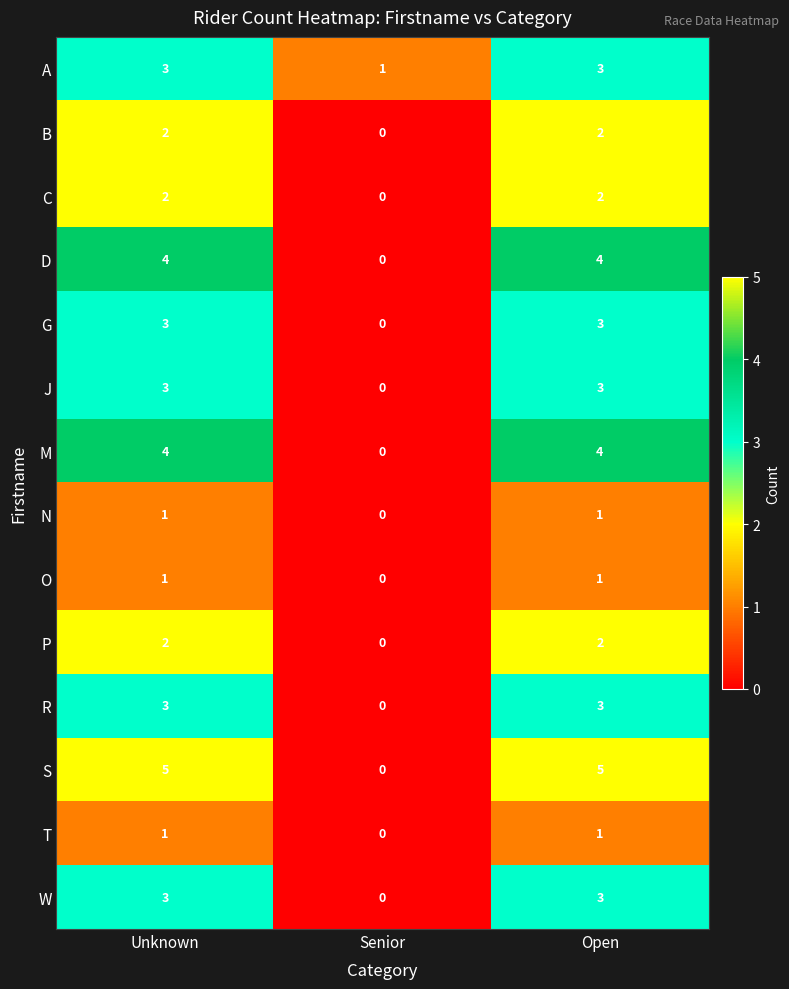

At how many categories does at least one series exceed 2?

2